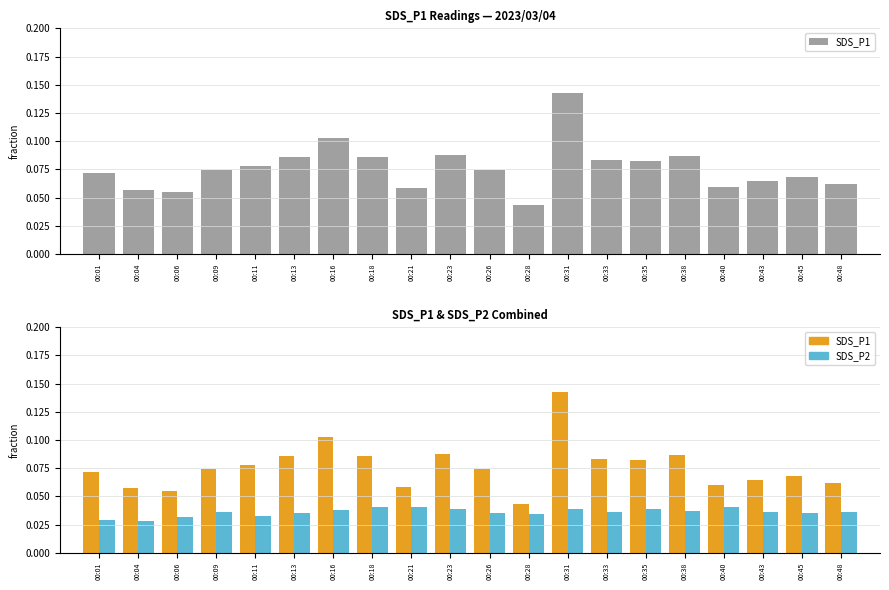

Is it true that SDS_P2 equals 0.0 at 00:04?

True